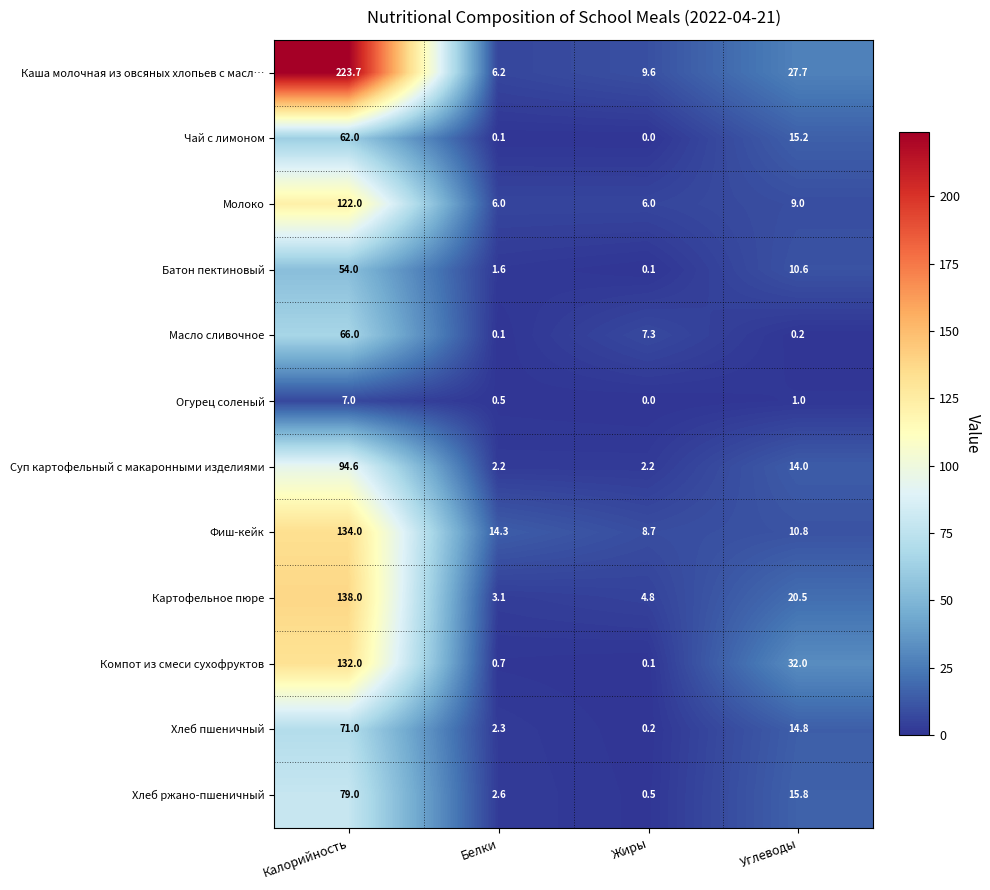

What is the maximum value for Компот из смеси сухофруктов?

132.0